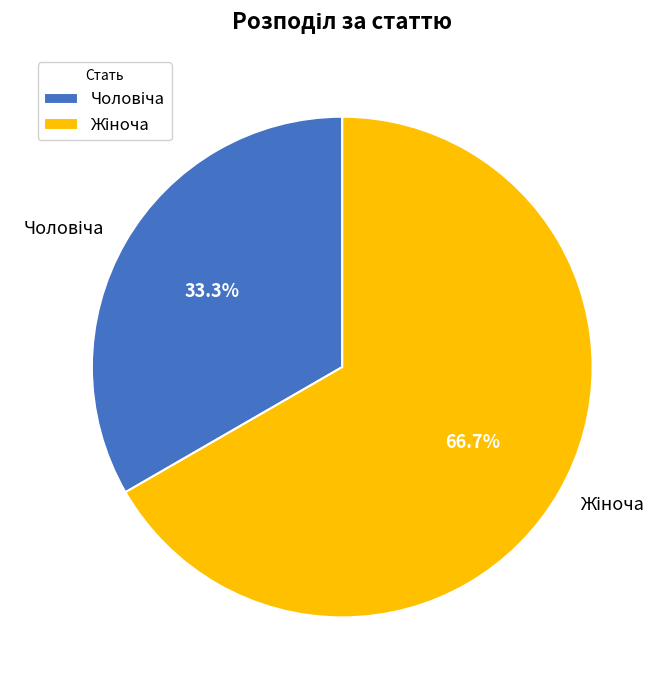

Is there any slice that represents more than half of the pie?

Yes